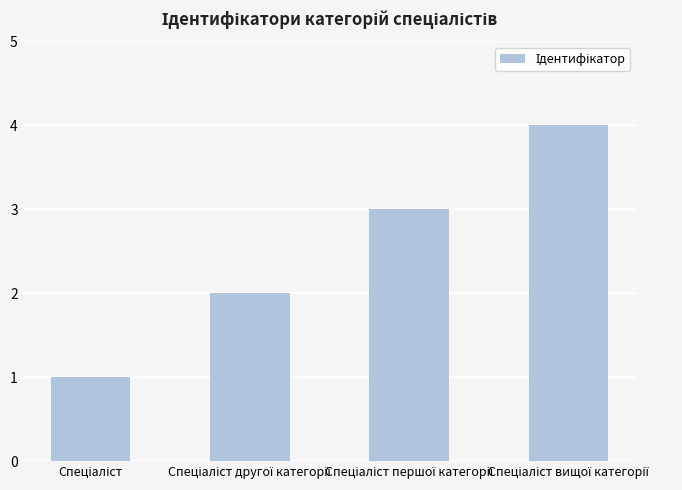

What is the greatest value displayed?

4